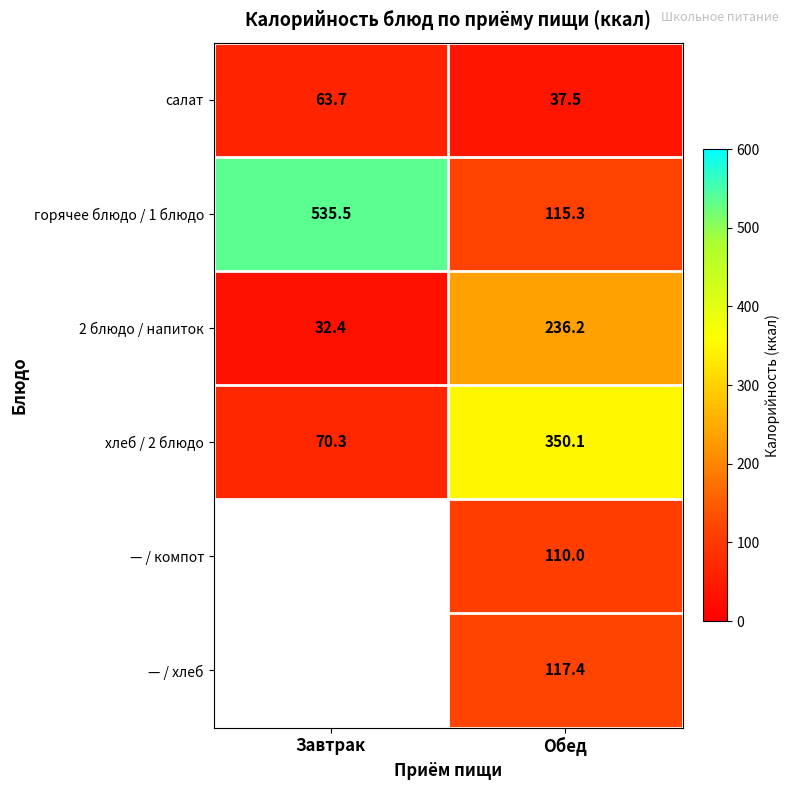

What is the difference between the хлеб / 2 блюдо values at Обед and Завтрак?

279.8